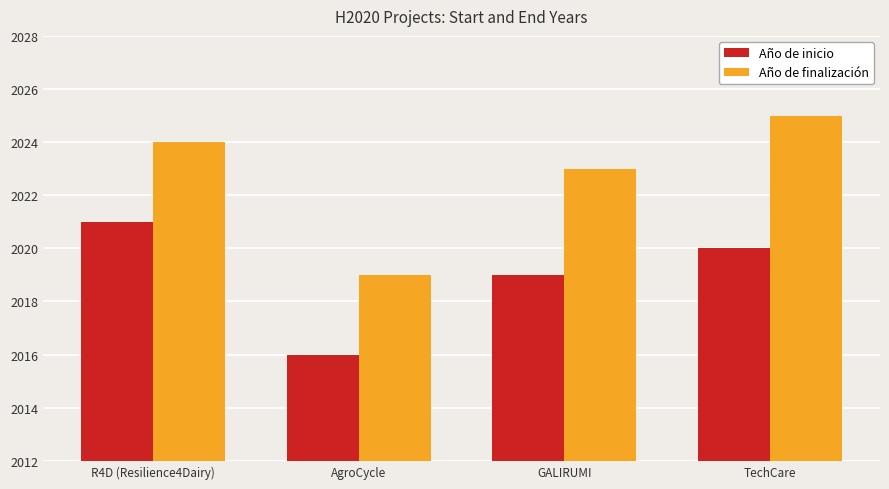

Which series has the largest range (max minus min)?

Año de finalización